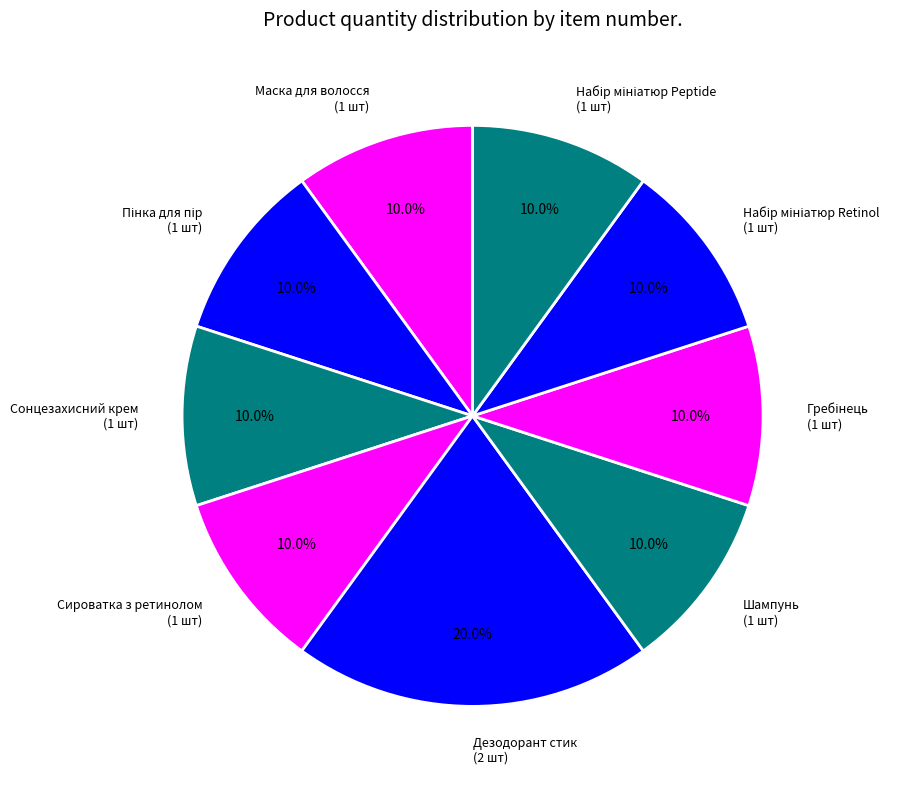

Which slice is the largest?

Дезодорант стик (2 шт)